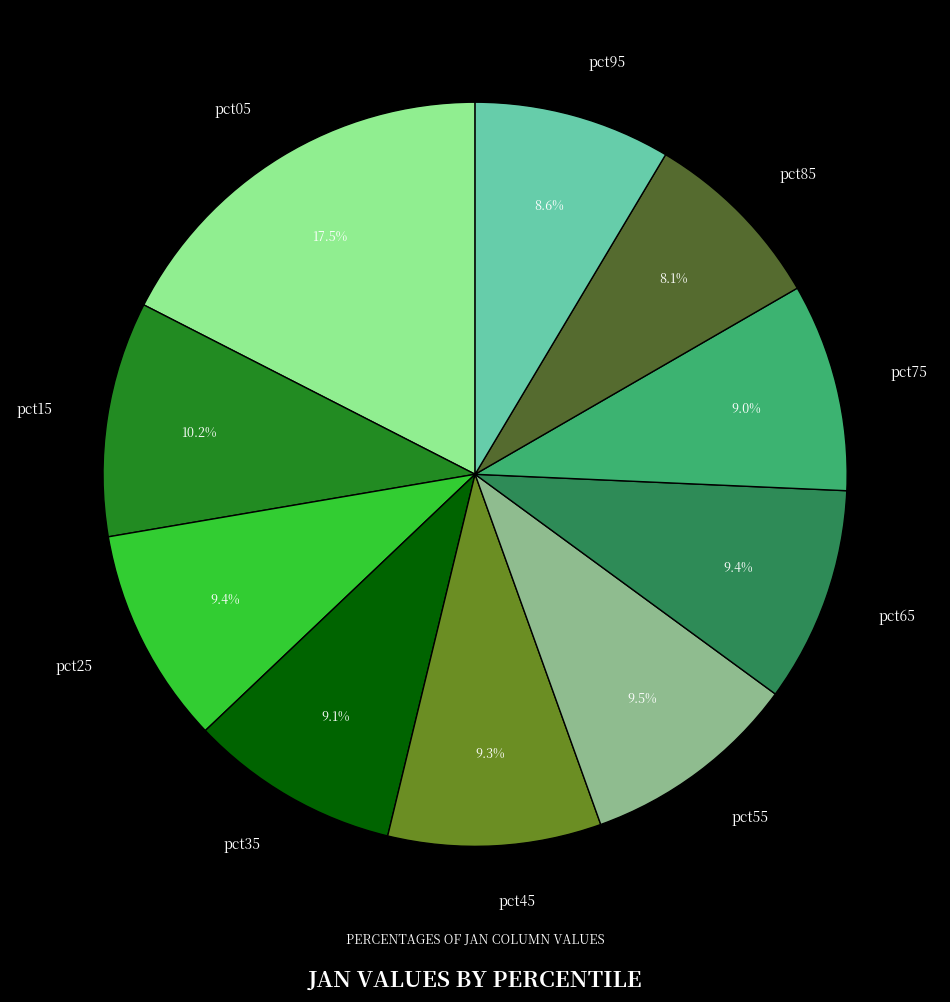

To the nearest percent, what is the combined percentage of pct25 and pct15?

20%